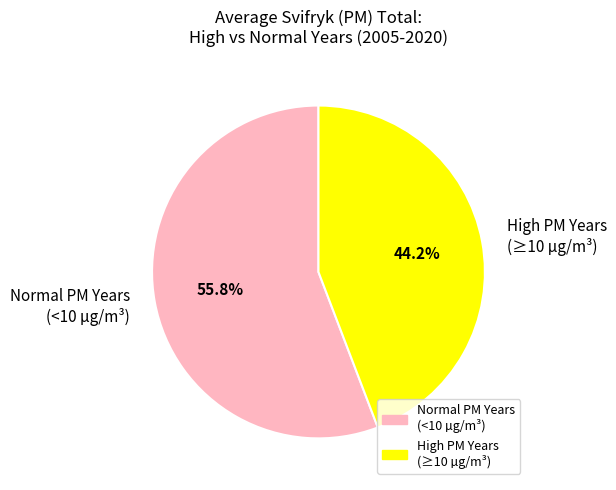

Rank the categories by value from highest to lowest.

Normal PM Years (<10 µg/m³), High PM Years (≥10 µg/m³)